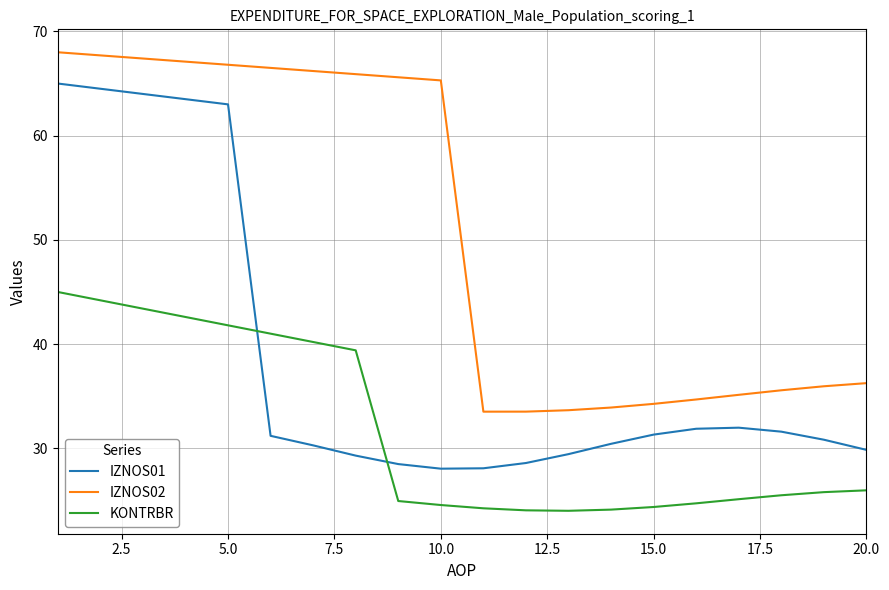

Does the chart have visible grid lines?

Yes